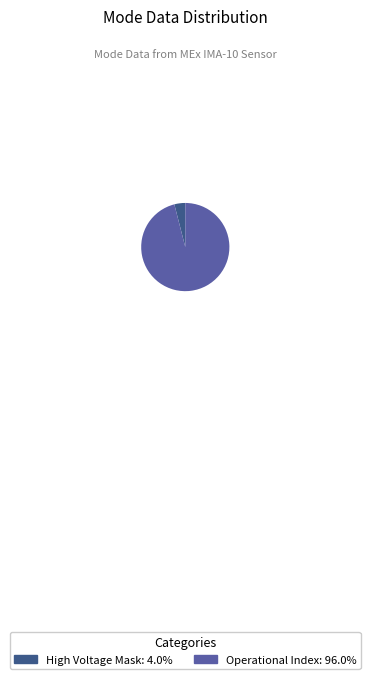

Is there any slice that represents more than half of the pie?

Yes